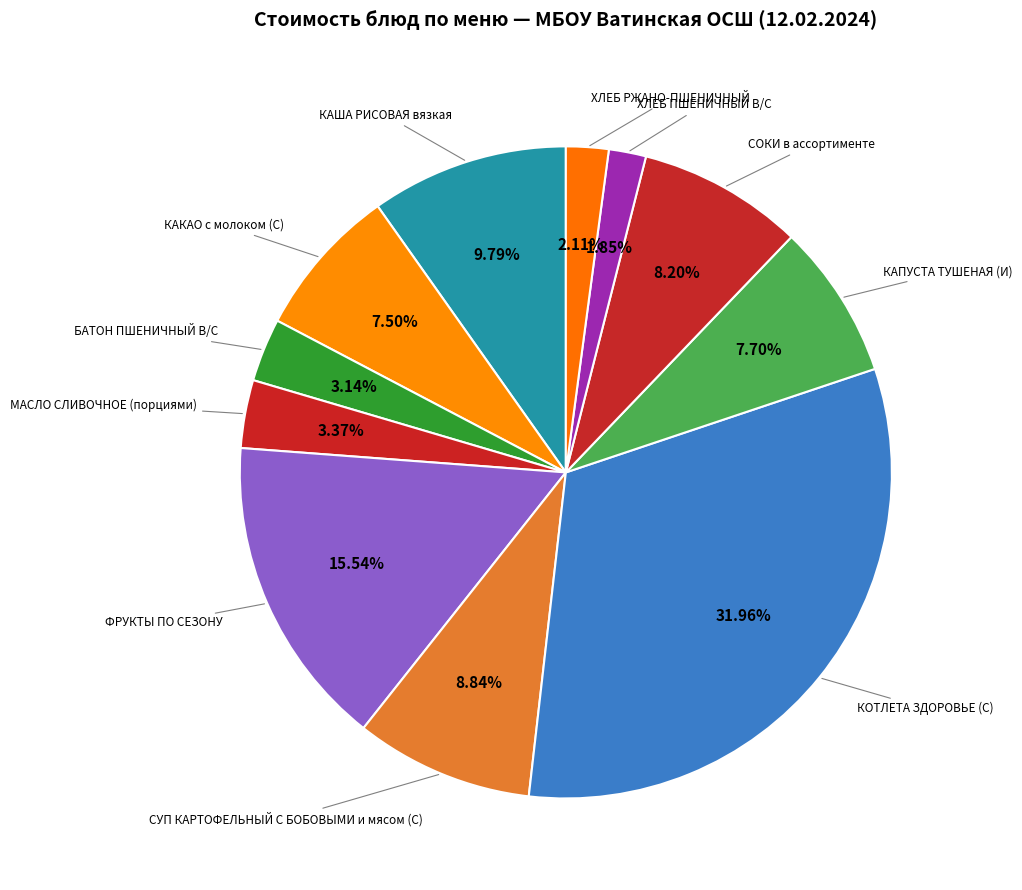

Is there any slice that represents more than half of the pie?

No